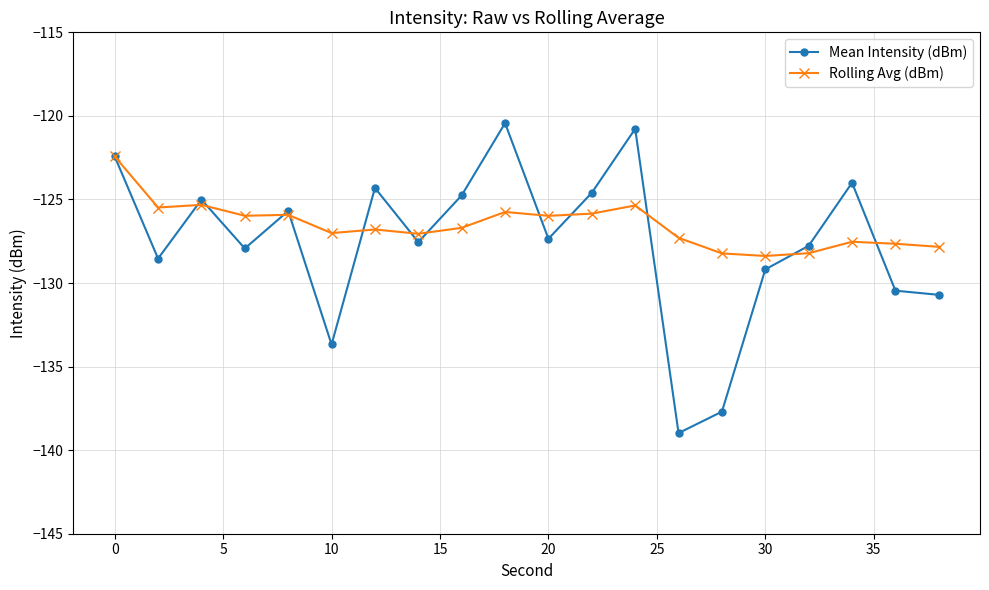

What is the lowest value of the Mean Intensity (dBm) series?

-139.0